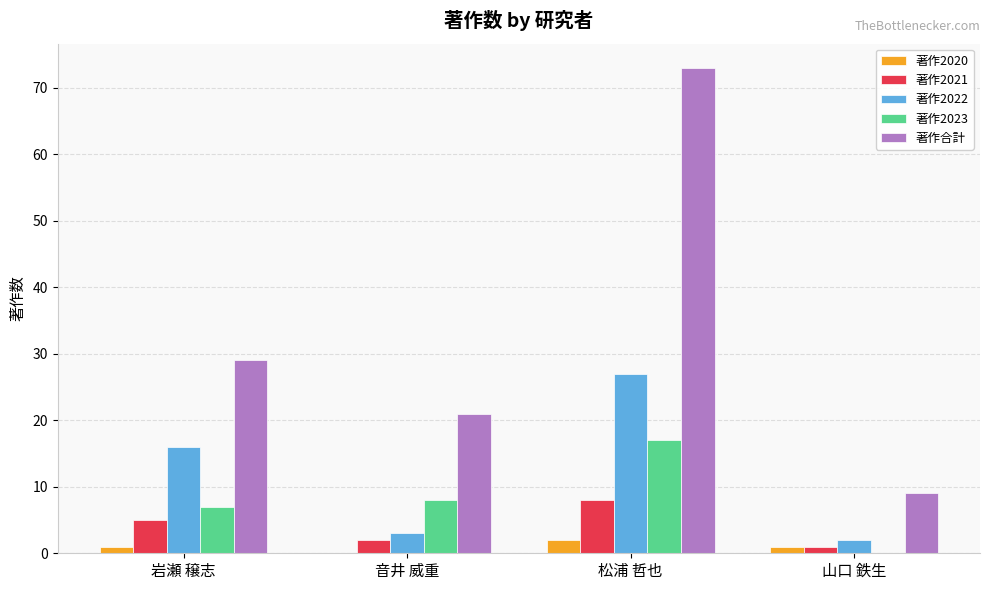

Is it true that 著作2023 equals 0 at 山口 鉄生?

True